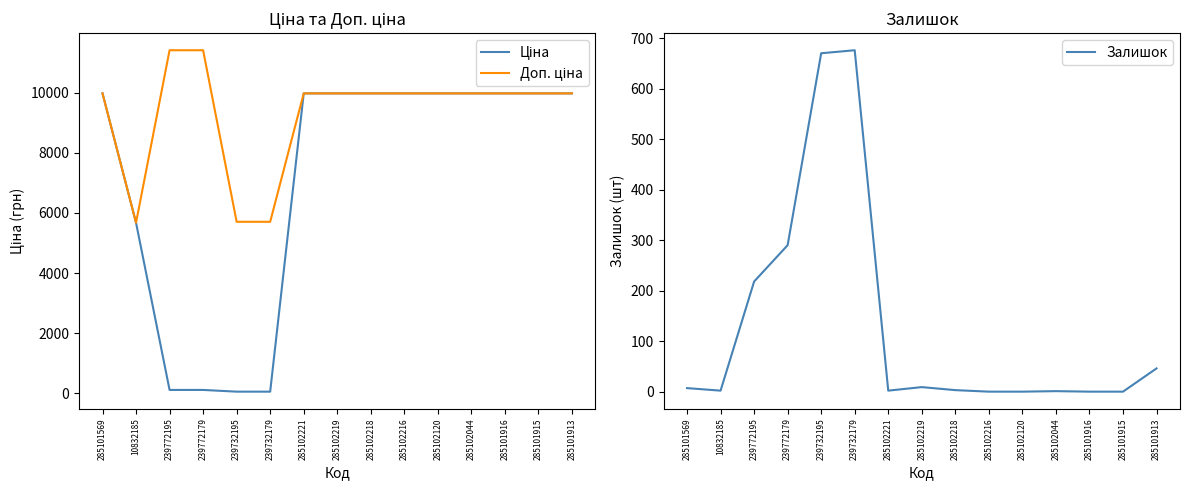

How many intersections are there between Залишок and Ціна?

2